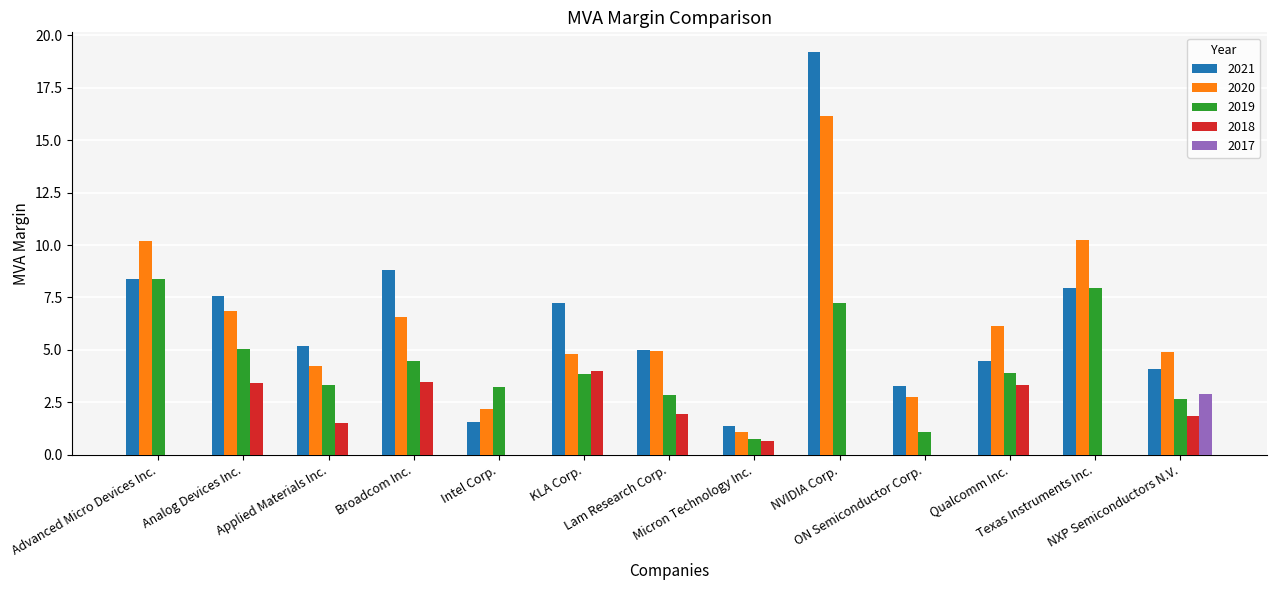

How many groups of bars are there?

13